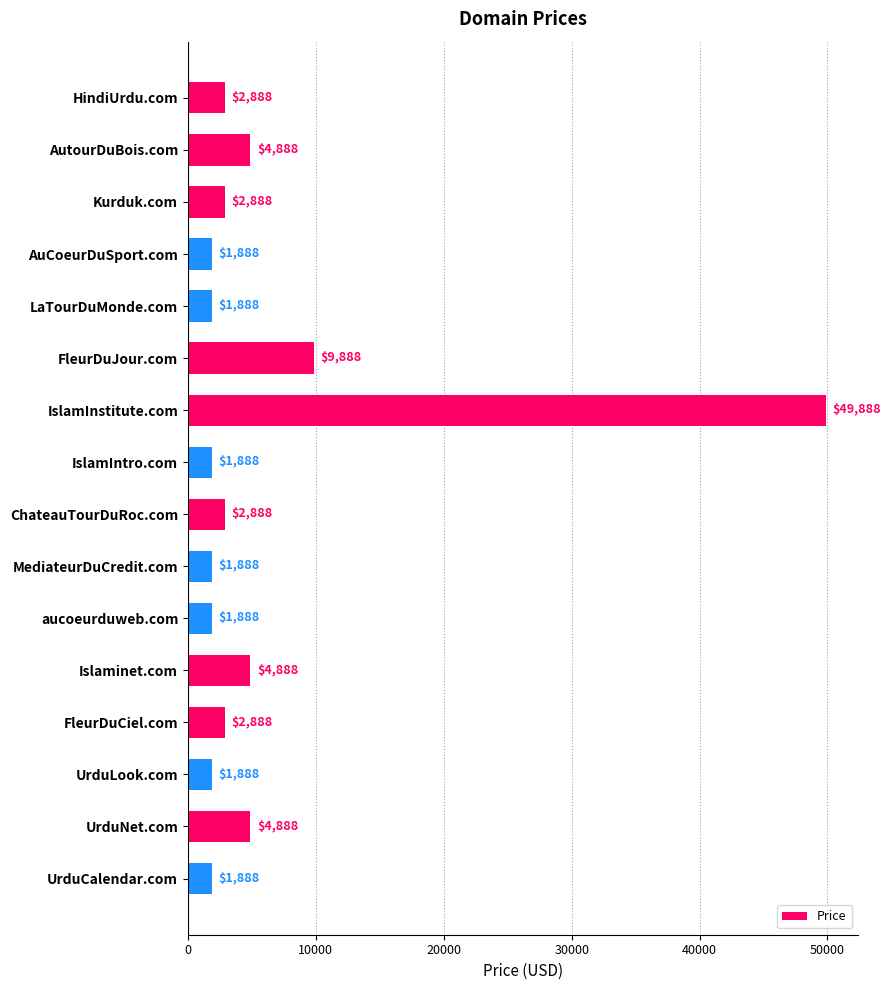

The chart shows a value of 1888 at UrduLook.com. True or false?

True